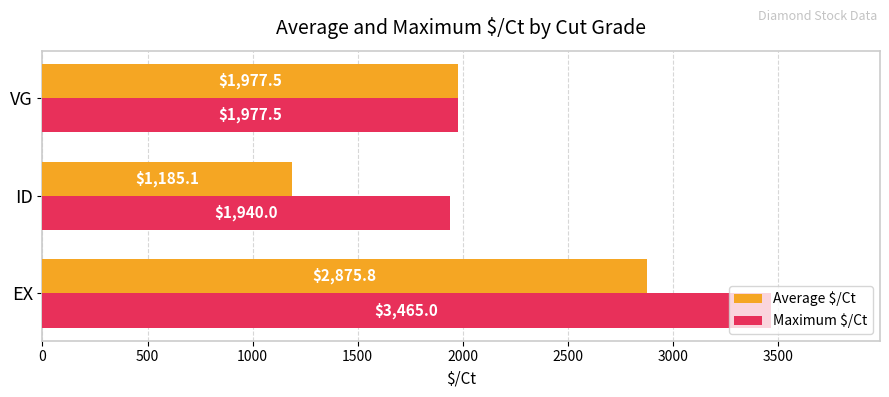

Which series has the largest total across all categories?

Maximum $/Ct